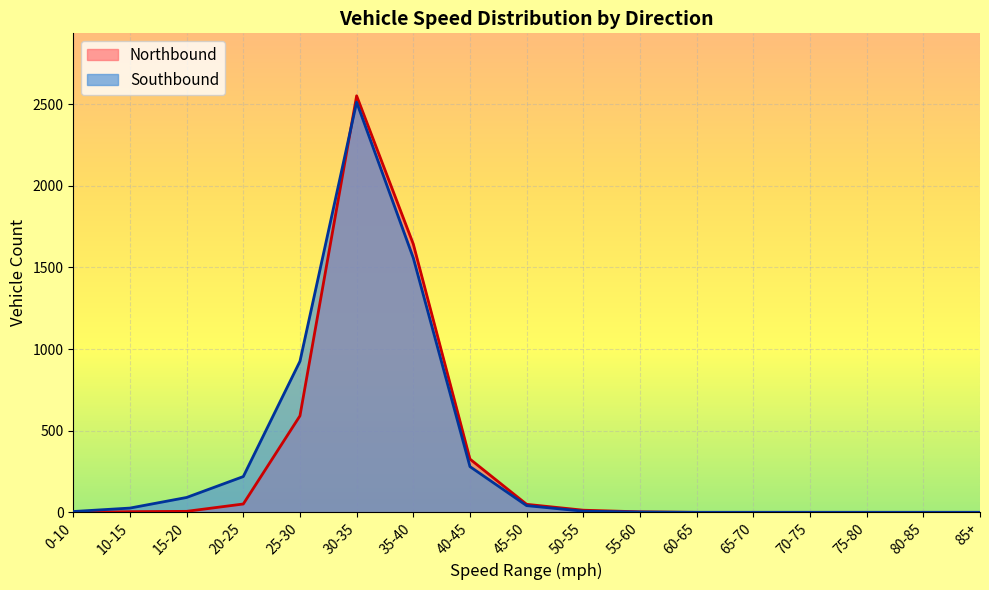

True or false: Northbound has more than 0 interior local peaks.

True